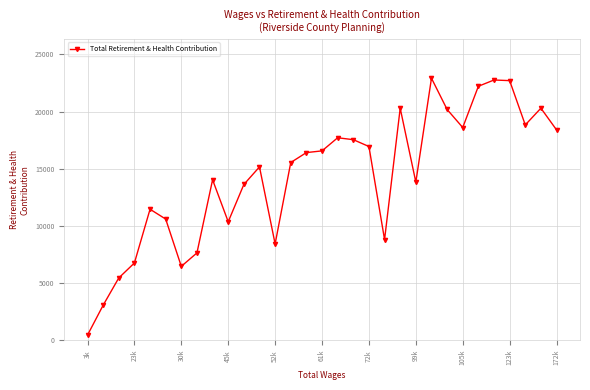

What is the maximum value shown in the chart?

22911